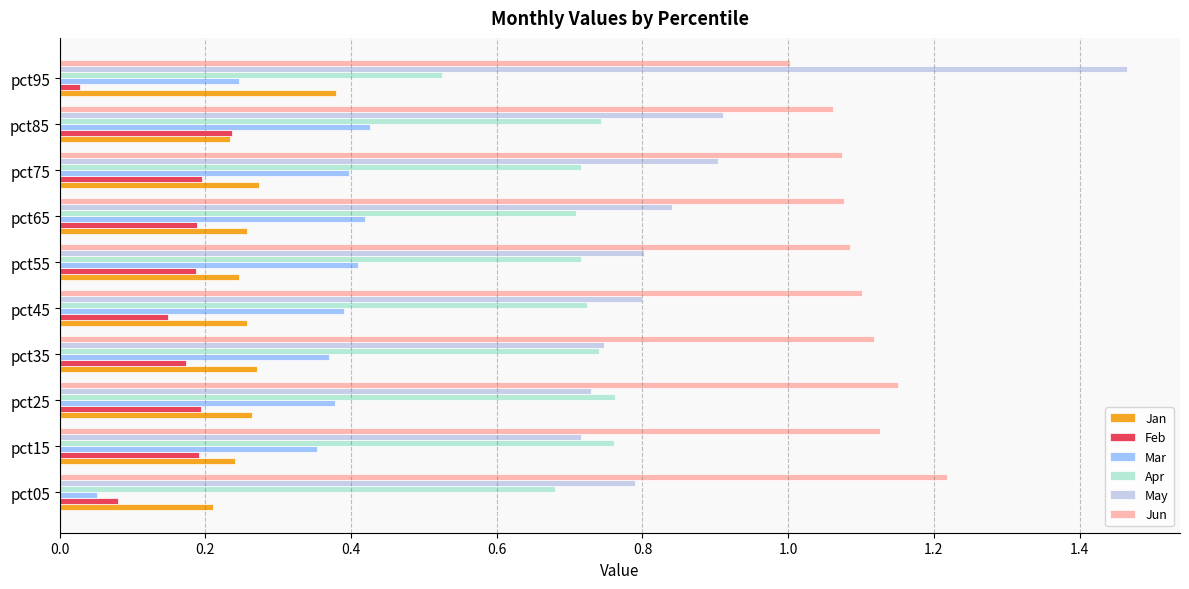

How many distinct data groups are displayed?

6